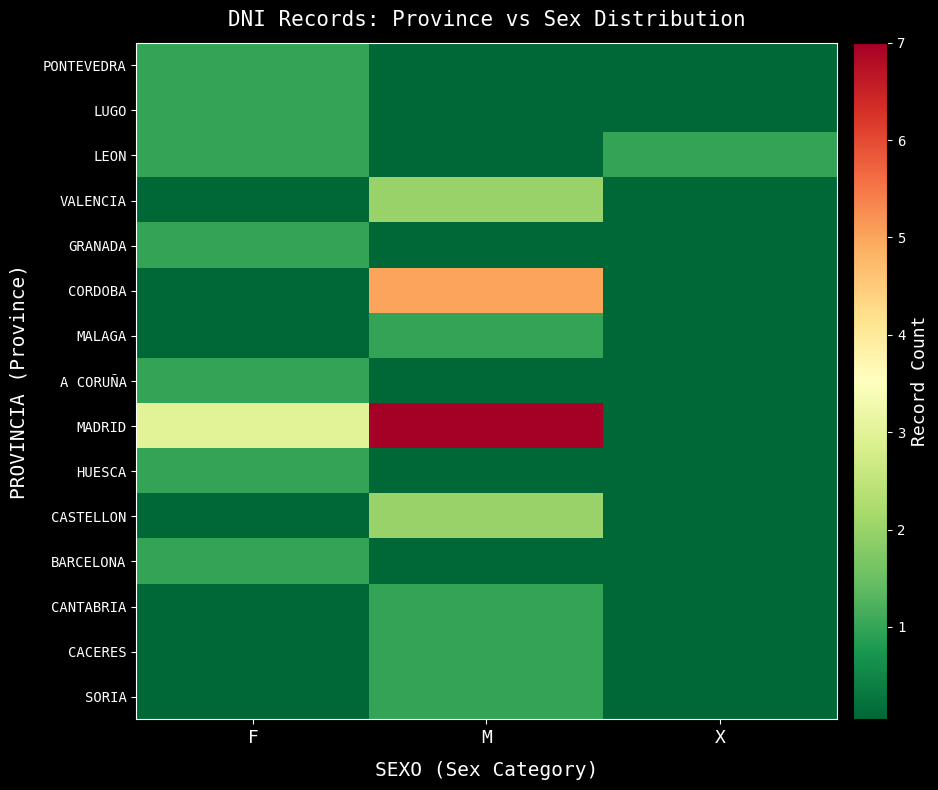

At how many categories does at least one series exceed 3?

1